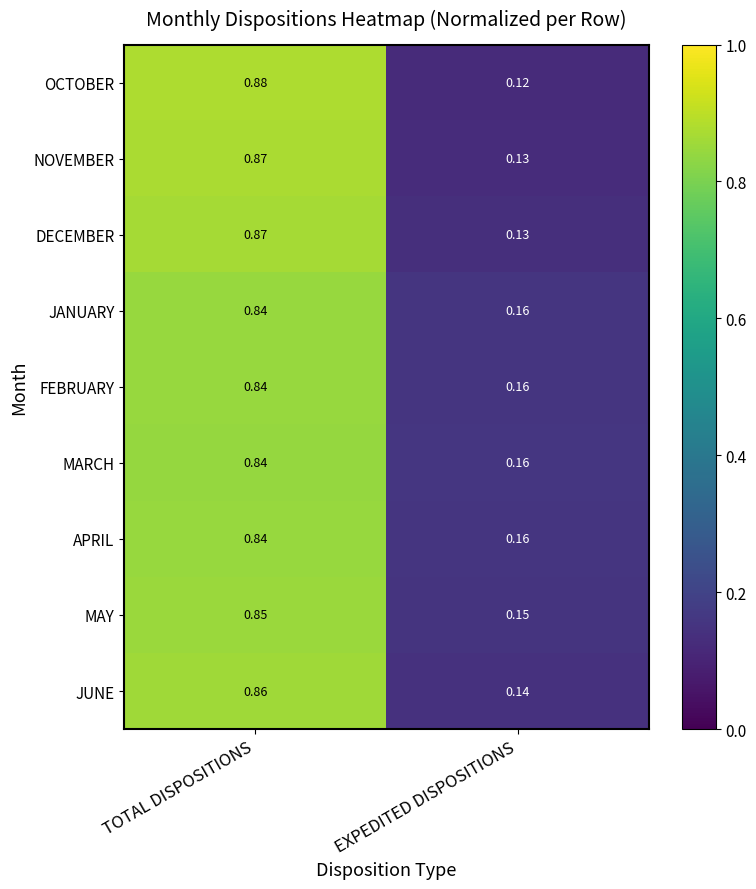

Is the value of JUNE at TOTAL DISPOSITIONS greater than the value of DECEMBER at TOTAL DISPOSITIONS?

No